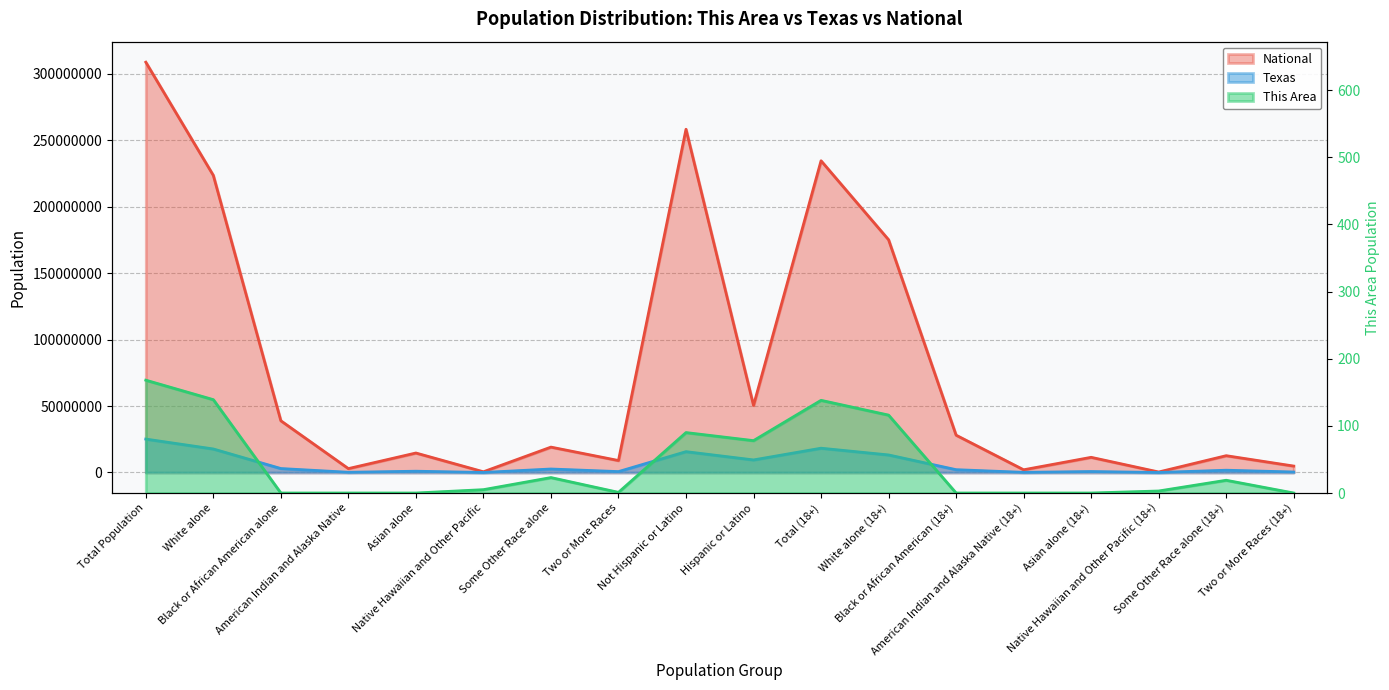

What is the label of the 4th point from the right?

Asian alone (18+)